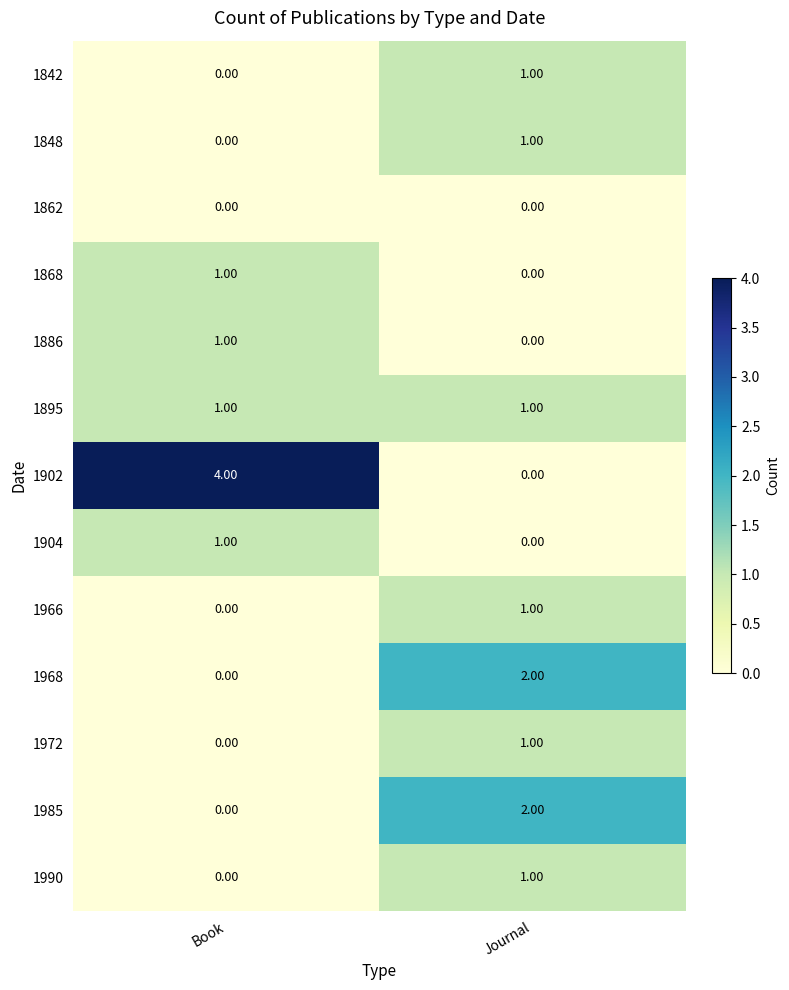

What is the greatest value displayed?

4